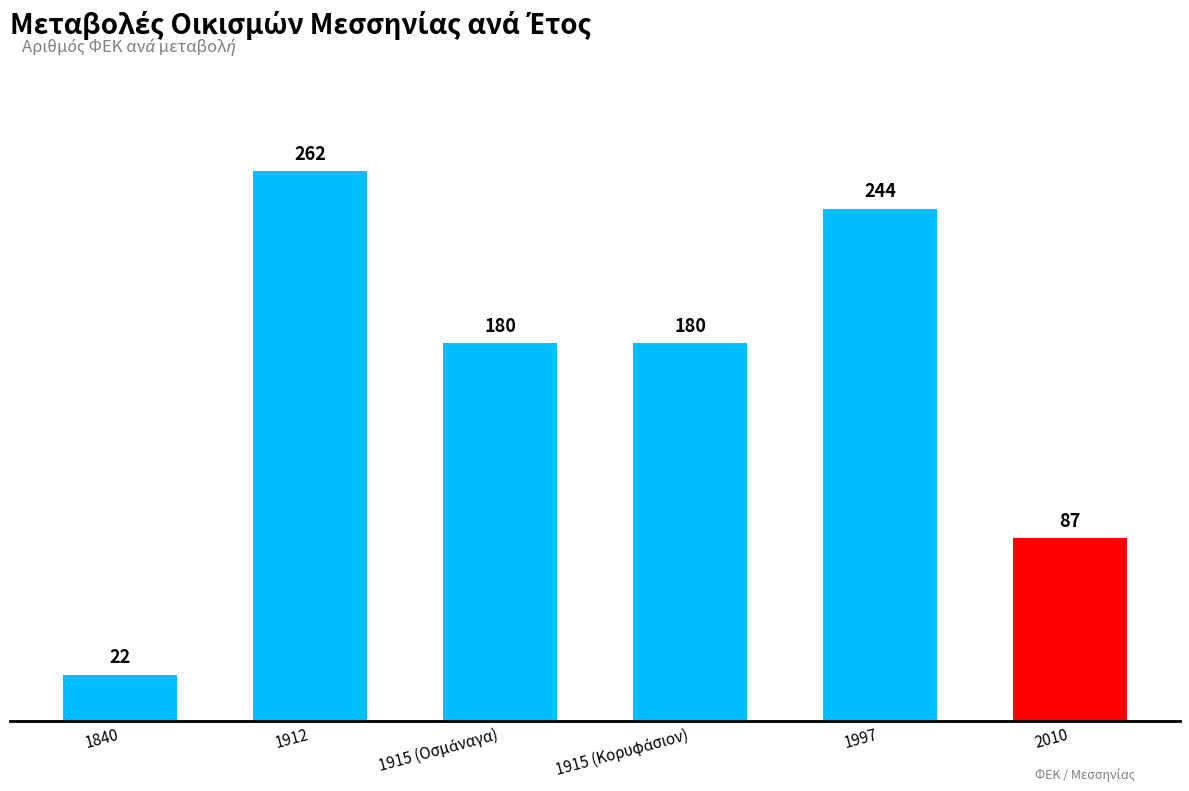

The chart shows a value of 22 at 1840. True or false?

True